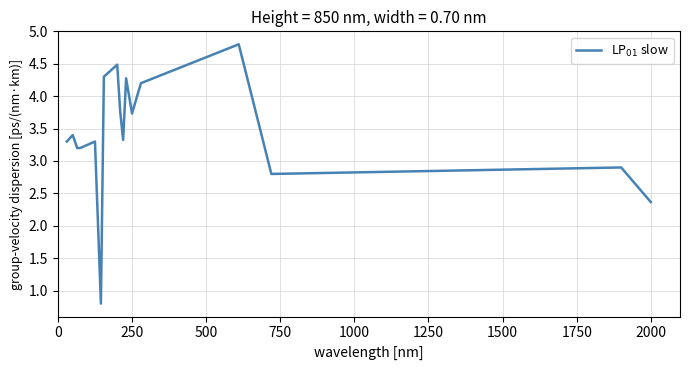

What is the smallest value displayed?

0.8